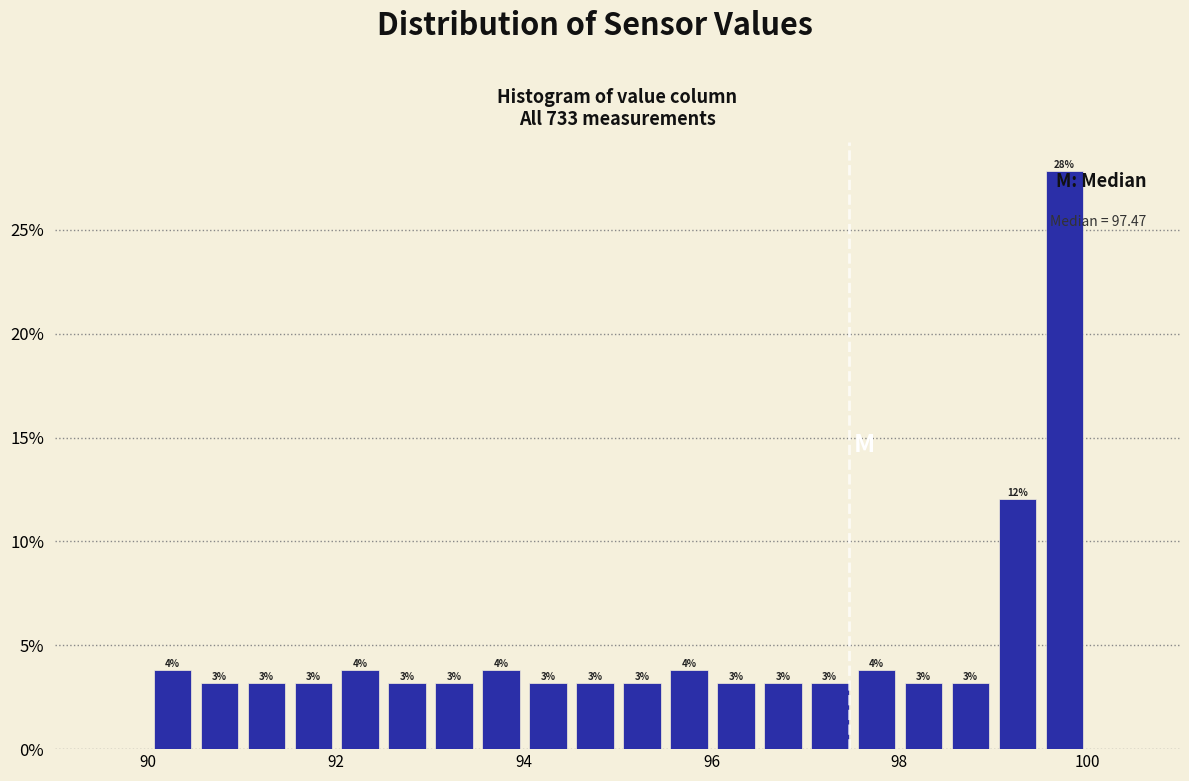

Around what value on the x-axis is the tallest bar? Give the approximate position of its centre, as read against the axis.

99.8